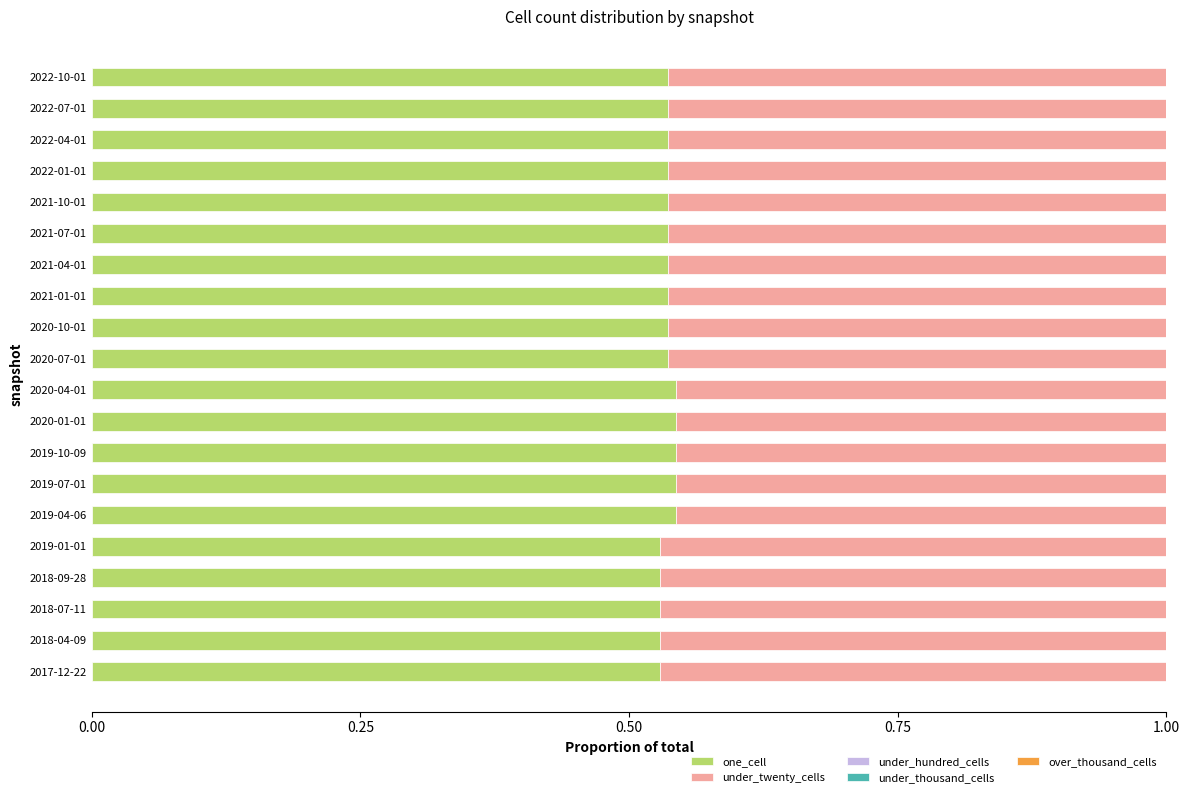

What is the total value across all series at 2022-10-01?

1.0